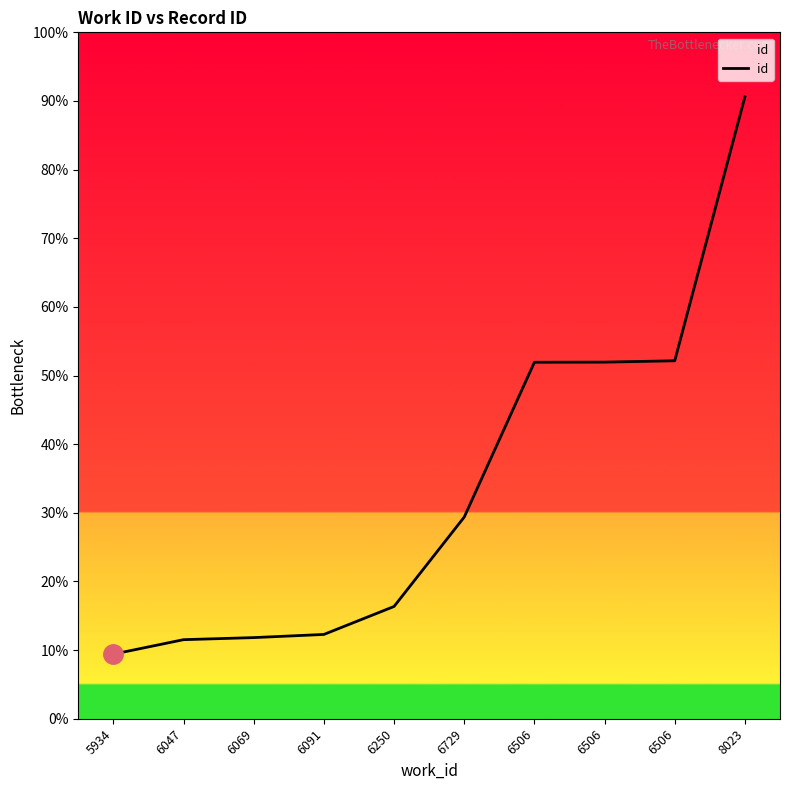

True or false: the data shows 20999 at 6091.

False